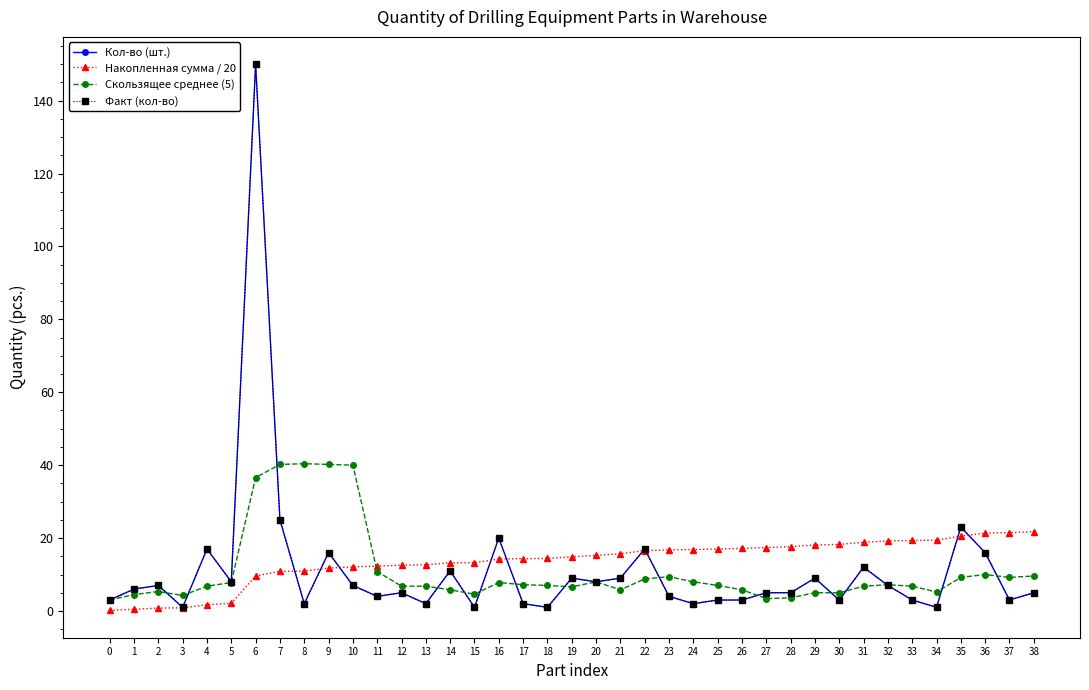

At 27, list the series in order from largest to smallest.

Накопленная сумма / 20, Кол-во (шт.), Факт (кол-во), Скользящее среднее (5)